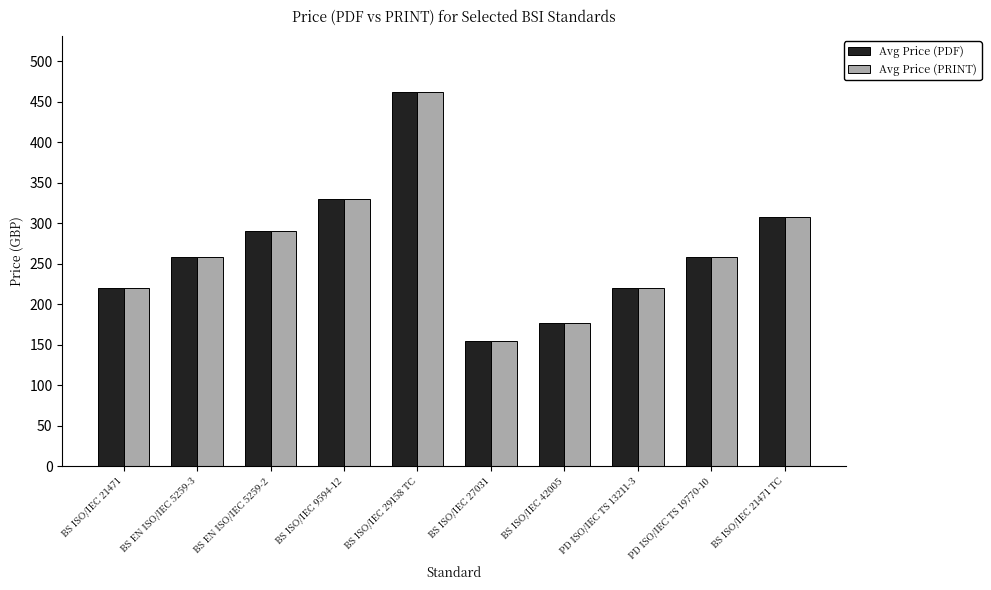

How many data points in Avg Price (PRINT) are less than 258?

4